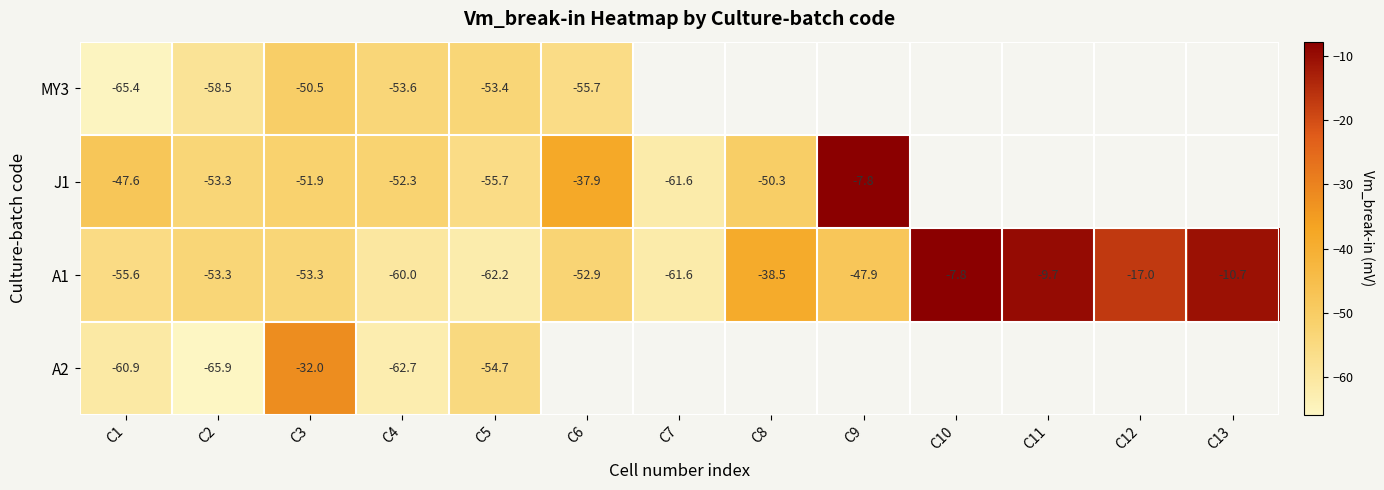

Is it true that MY3 equals -98.9 at C6?

False